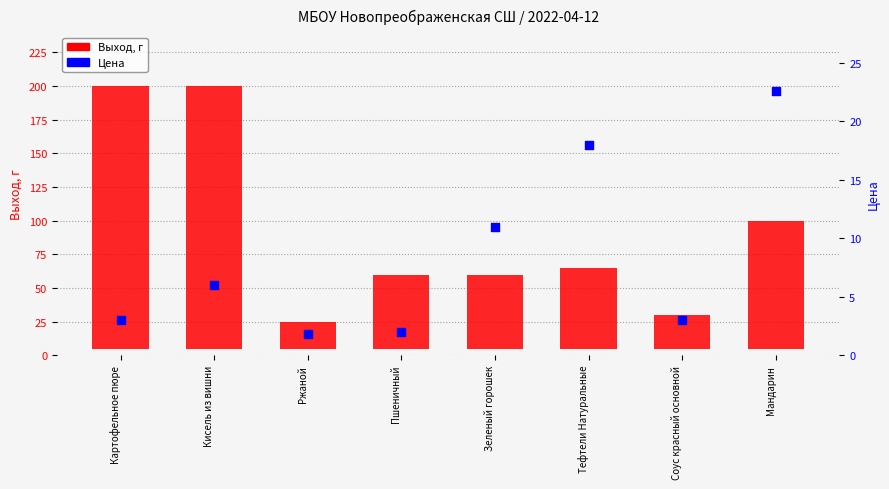

Which series contains the highest Y value?

Выход, г